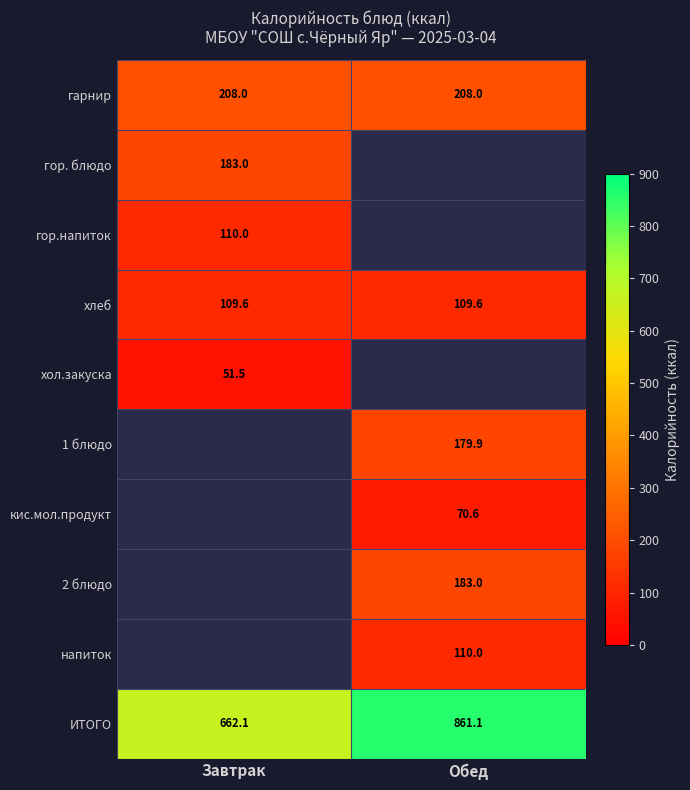

What is the sum of all хлеб values?

219.2